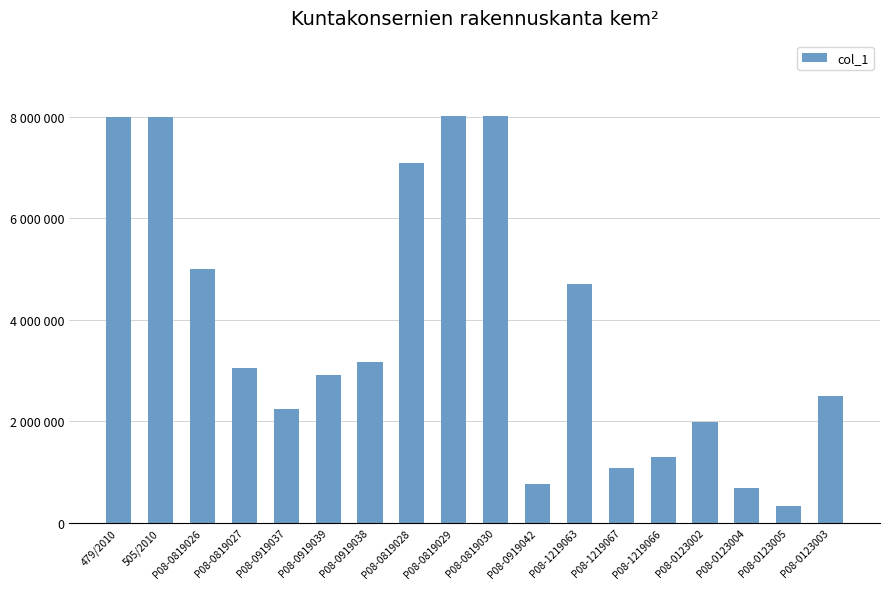

How many data points are above 3041550?

9